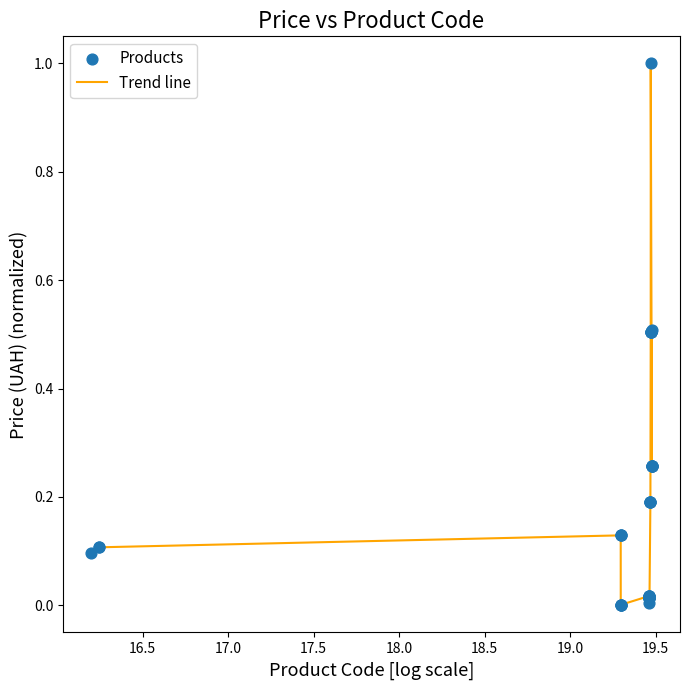

What is the difference between the maximum and minimum values?

1.0